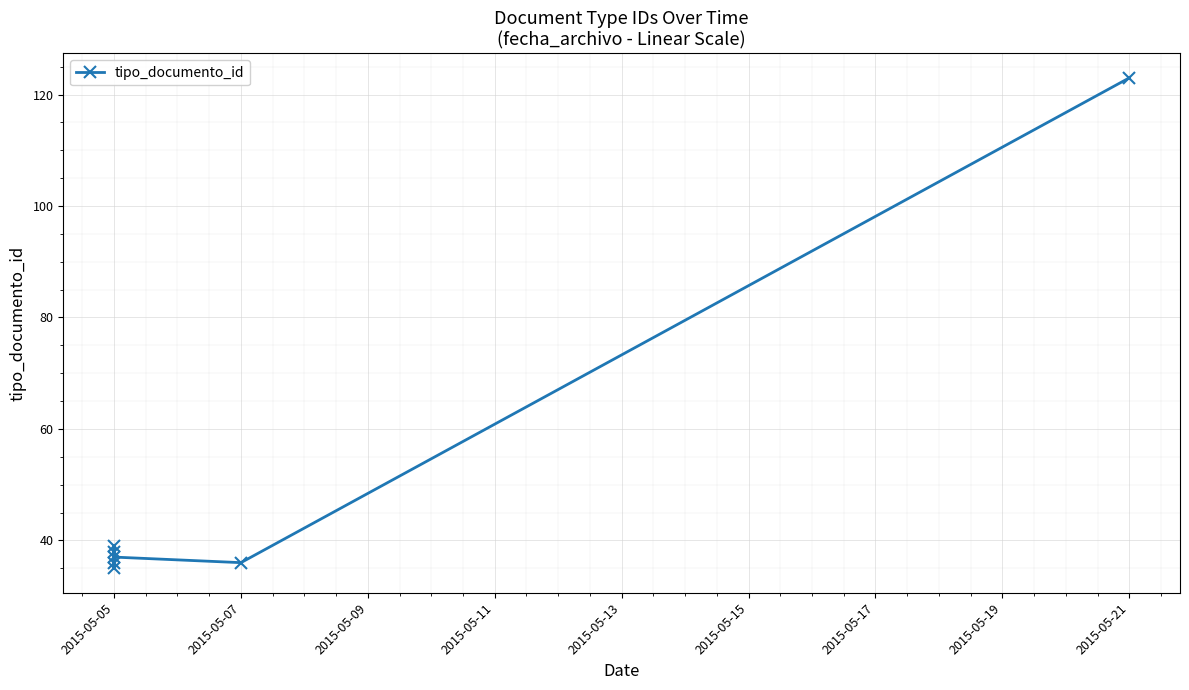

Count the number of data series in this chart.

1